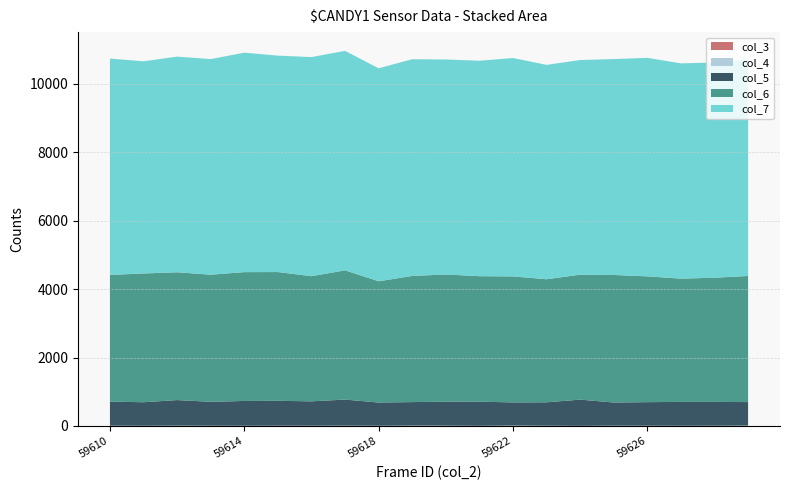

Reading left to right, what are all the values shown in this chart?

col_3: 59610=0	59611=0	59612=0	59613=0	59614=0	59615=0	59616=0	59617=0	59618=0	59619=0	59620=0	59621=0	59622=0	59623=0	59624=0	59625=0	59626=0	59627=0	59628=0	59629=0
col_4: 59610=8	59611=5	59612=9	59613=7	59614=5	59615=7	59616=7	59617=9	59618=6	59619=10	59620=9	59621=4	59622=11	59623=7	59624=3	59625=8	59626=7	59627=5	59628=7	59629=10
col_5: 59610=703	59611=688	59612=747	59613=699	59614=725	59615=728	59616=712	59617=762	59618=678	59619=687	59620=699	59621=705	59622=677	59623=684	59624=766	59625=677	59626=688	59627=698	59628=696	59629=687
col_6: 59610=3704	59611=3765	59612=3737	59613=3716	59614=3767	59615=3764	59616=3660	59617=3778	59618=3546	59619=3688	59620=3721	59621=3669	59622=3684	59623=3598	59624=3654	59625=3729	59626=3678	59627=3604	59628=3630	59629=3688
col_7: 59610=6326	59611=6203	59612=6305	59613=6304	59614=6416	59615=6328	59616=6405	59617=6417	59618=6227	59619=6336	59620=6285	59621=6299	59622=6385	59623=6268	59624=6275	59625=6312	59626=6389	59627=6293	59628=6293	59629=6336